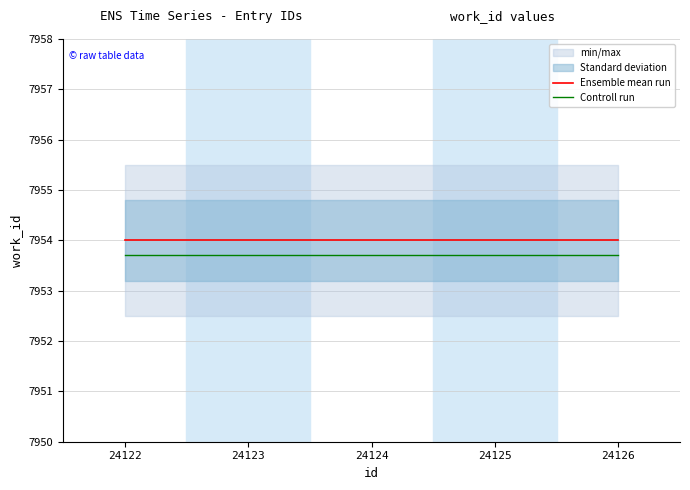

Which series has the largest range (max minus min)?

Ensemble mean run